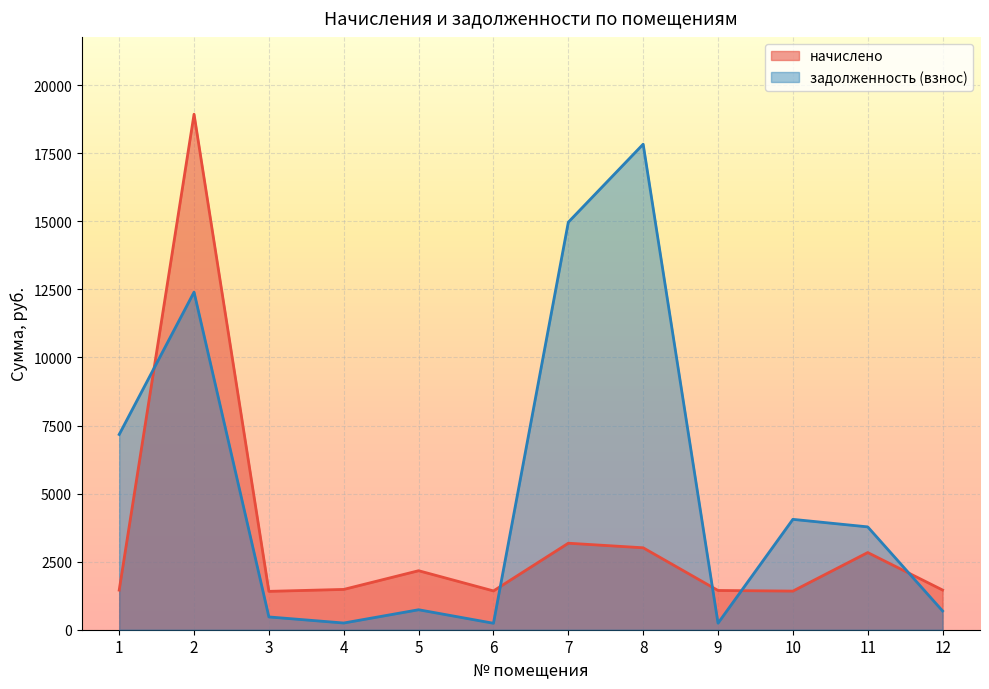

The задолженность (взнос) series shows 469.7 at 3. True or false?

True